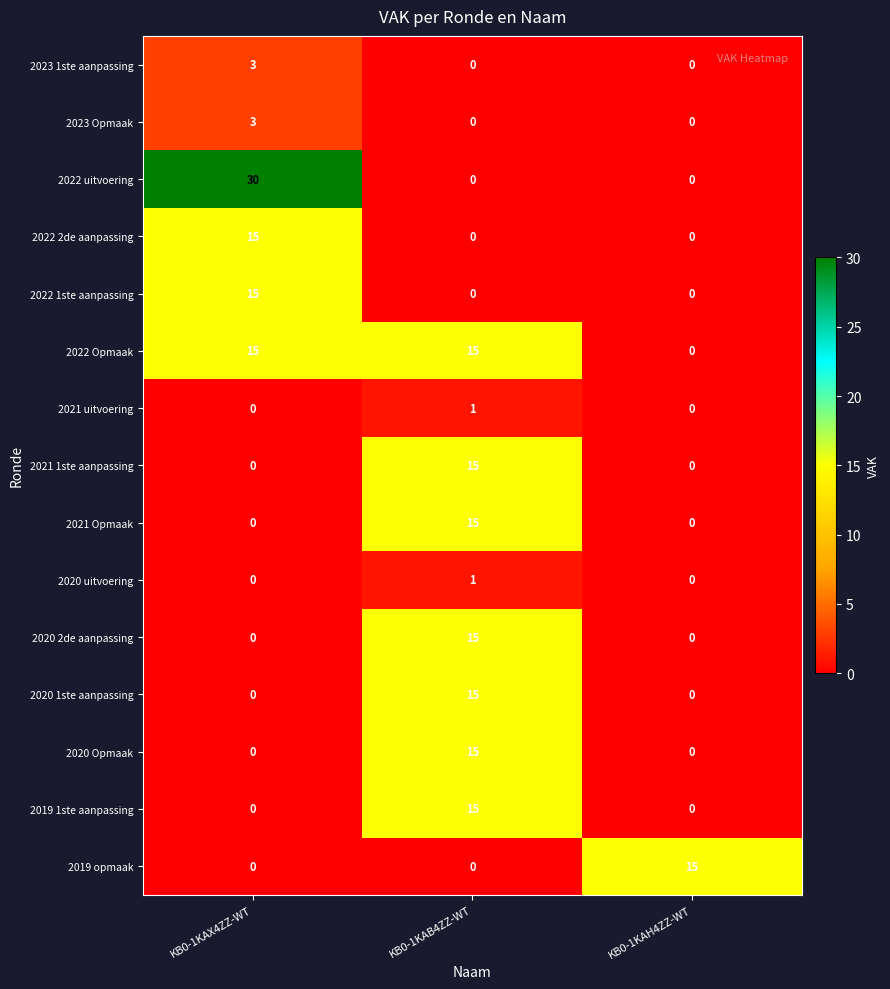

How many values in 2022 uitvoering are above zero?

1